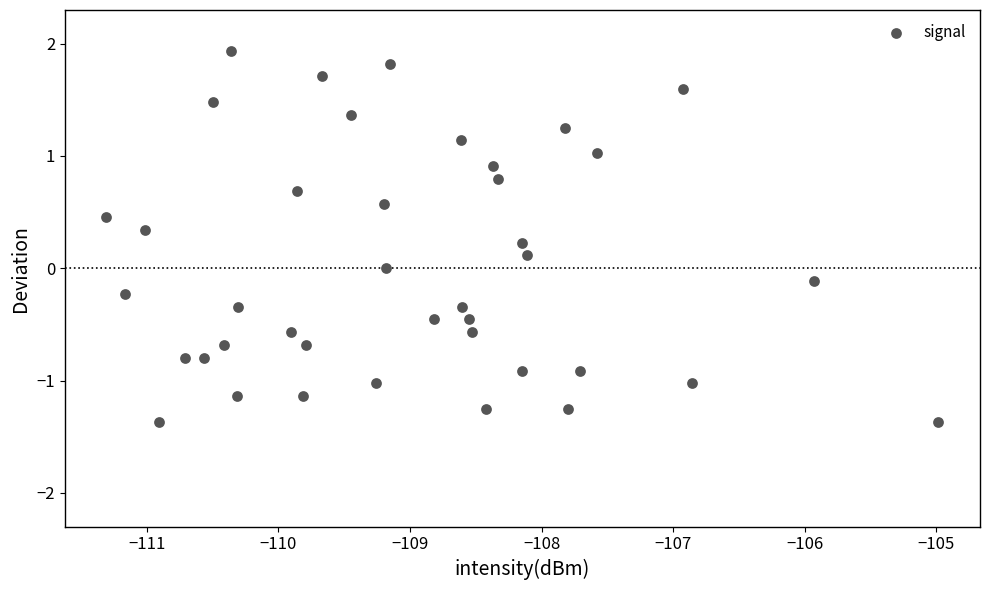

What is the range of Y values (max minus min)?

3.3